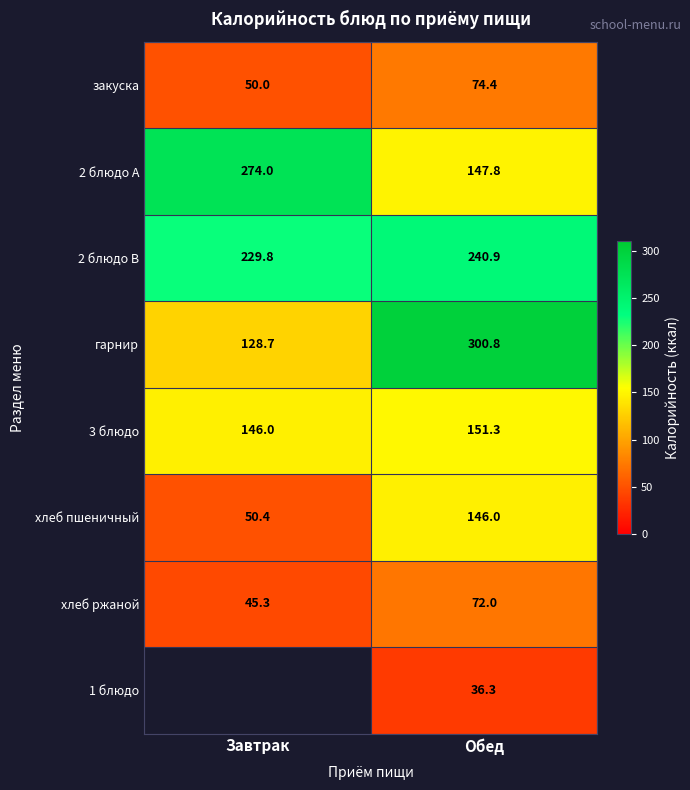

List the labels in order of 2 блюдо B value, smallest first.

Завтрак, Обед